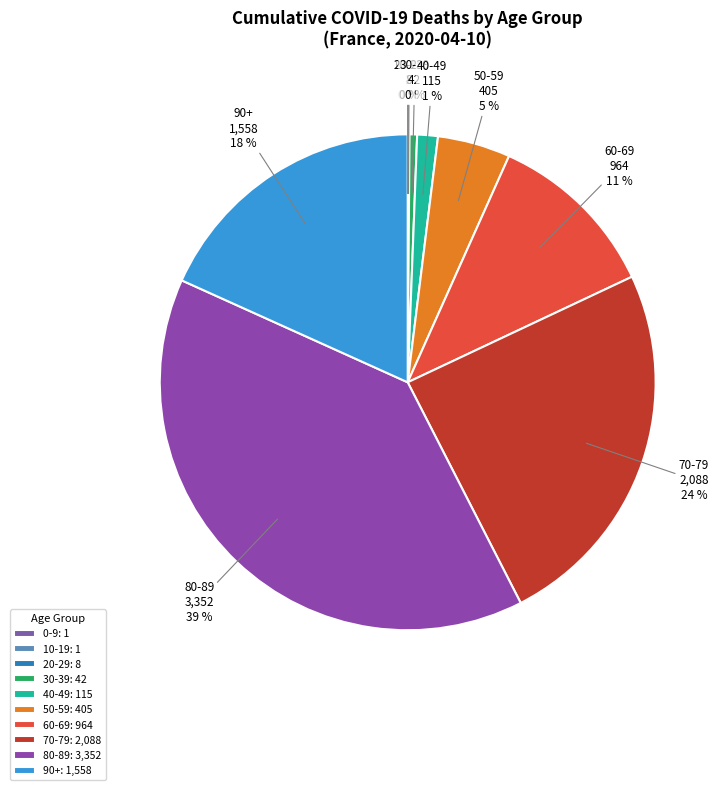

To the nearest percent, what is the difference between the 80-89 and 90+ slice percentages?

21%